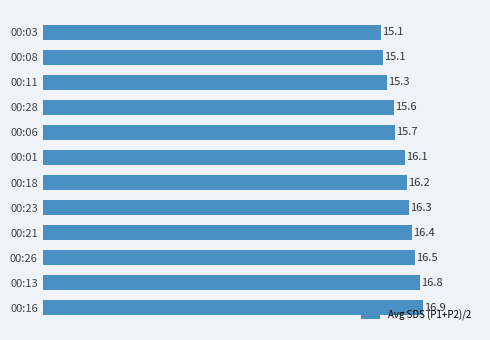

What is the minimum value shown in the chart?

15.1